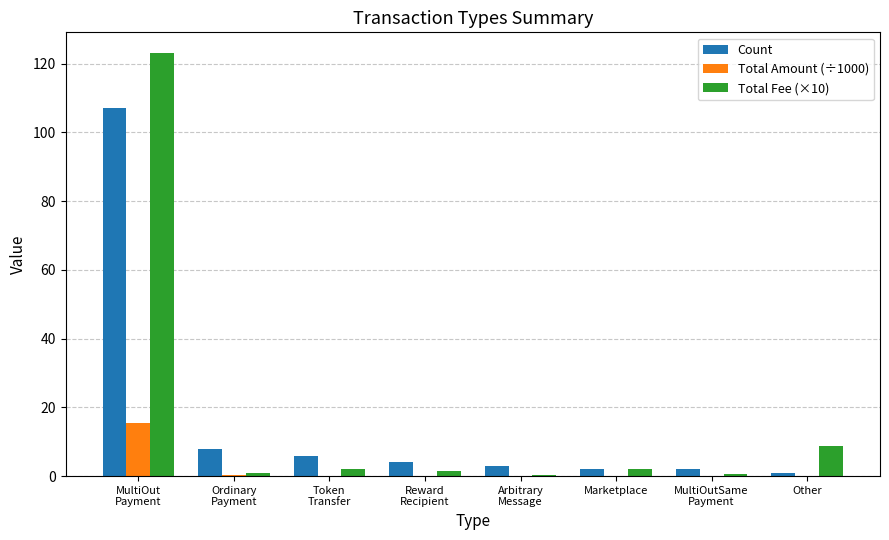

What is the sum of all Count values?

133.0